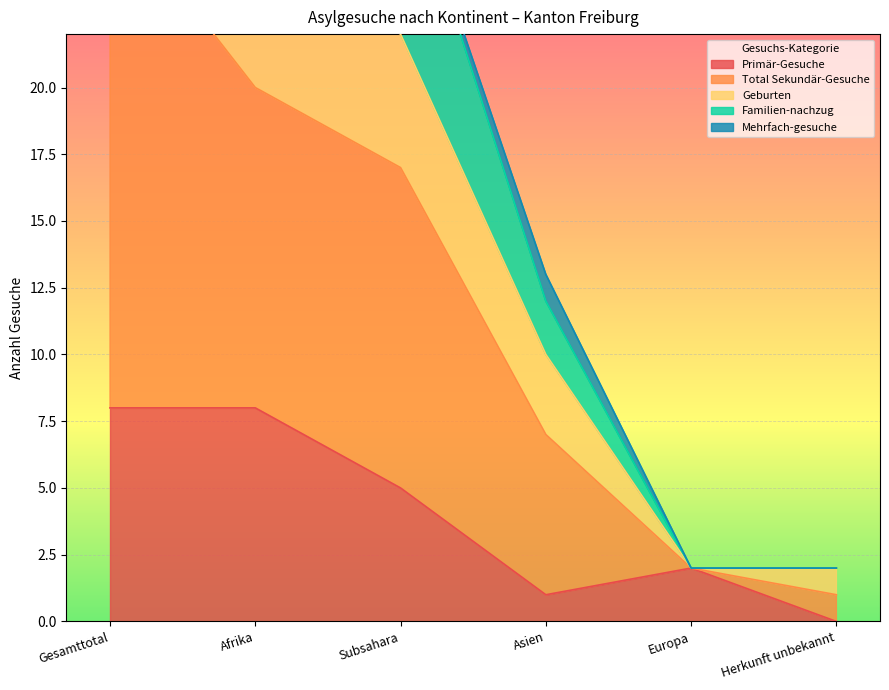

Where is Primär-Gesuche nearest to the value 4?

Subsahara